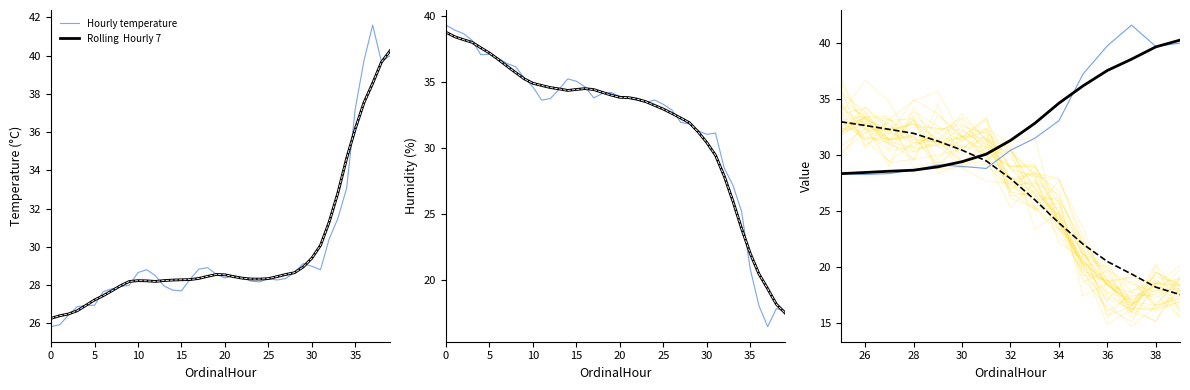

Reading left to right, transcribe all the data shown in this chart.

temperature: 25.8	25.9	26.4	26.9	26.9	26.9	27.6	27.8	27.9	28.0	28.6	28.8	28.5	27.9	27.7	27.7	28.3	28.8	28.9	28.6	28.4	28.5	28.4	28.2	28.2	28.3	28.3	28.3	28.7	29.1	29.0	28.8	30.4	31.5	33.1	37.2	39.8	41.6	39.7	40.0
humidity: 39.3	38.9	38.7	38.2	37.1	37.1	36.8	36.4	36.2	35.3	34.6	33.6	33.8	34.5	35.2	35.1	34.6	33.8	34.1	34.2	33.9	33.8	33.6	33.5	33.6	33.3	32.9	32.0	31.8	31.3	31.1	31.1	28.5	27.2	25.2	20.9	18.1	16.5	17.9	17.7